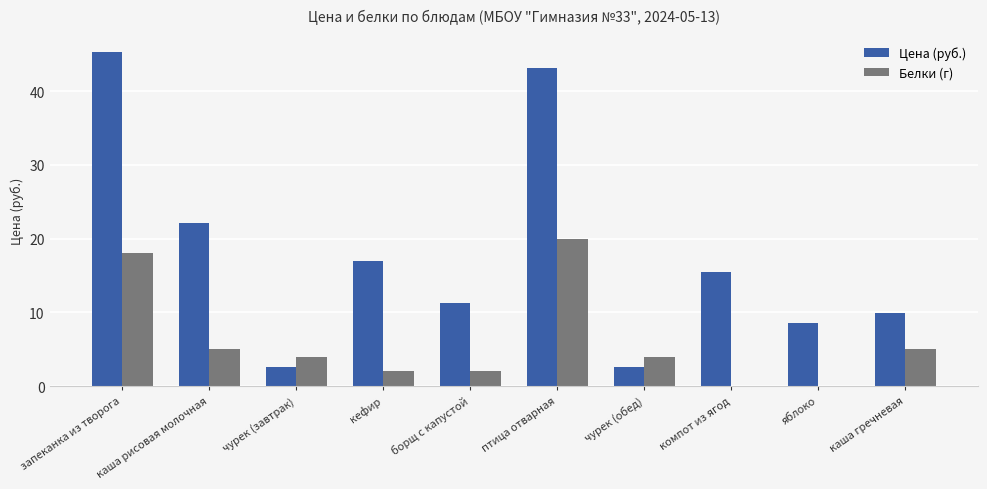

Which series has the largest range (max minus min)?

Цена (руб.)